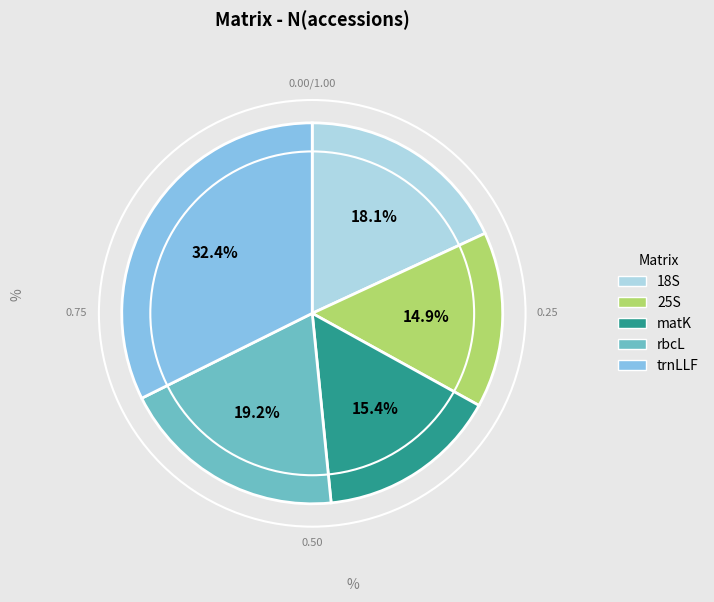

What percentage do rbcL and trnLLF together represent?

51.6%